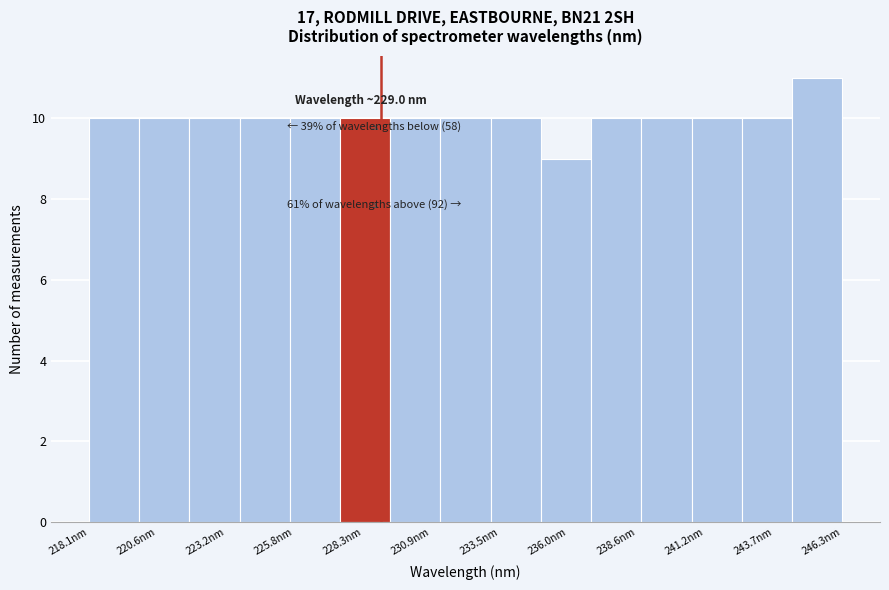

Around what value on the x-axis is the tallest bar? Give the approximate position of its centre, as read against the axis.

245.5